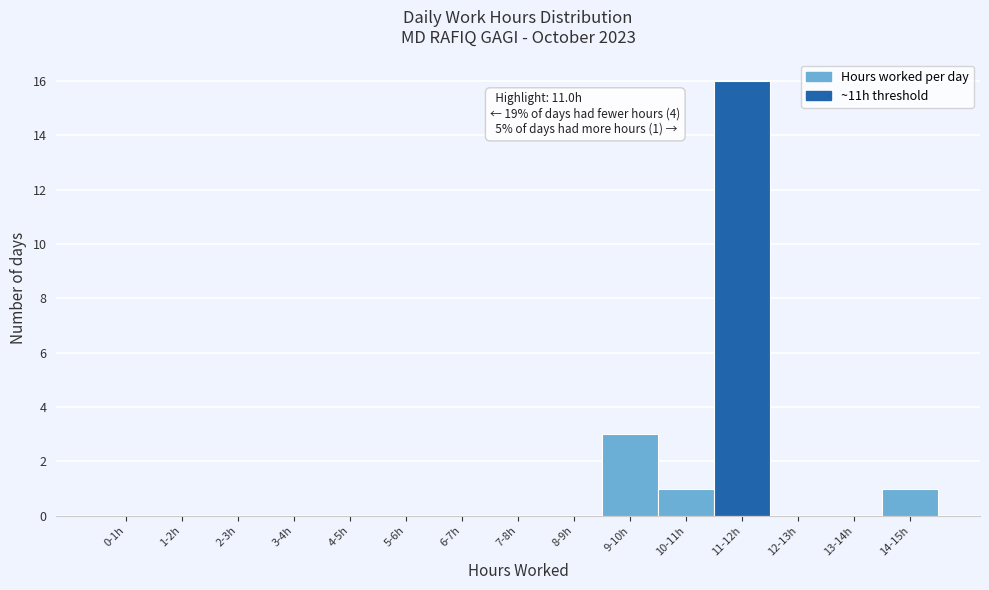

Reading left to right, transcribe all the data shown in this chart.

0-1h=0	1-2h=0	2-3h=0	3-4h=0	4-5h=0	5-6h=0	6-7h=0	7-8h=0	8-9h=0	9-10h=3	10-11h=1	11-12h=16	12-13h=0	13-14h=0	14-15h=1